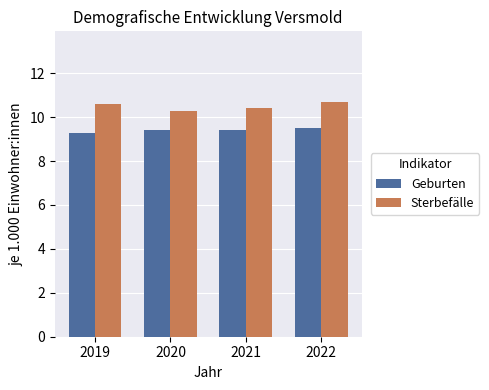

What value does the Sterbefälle series have at 2021?

10.4